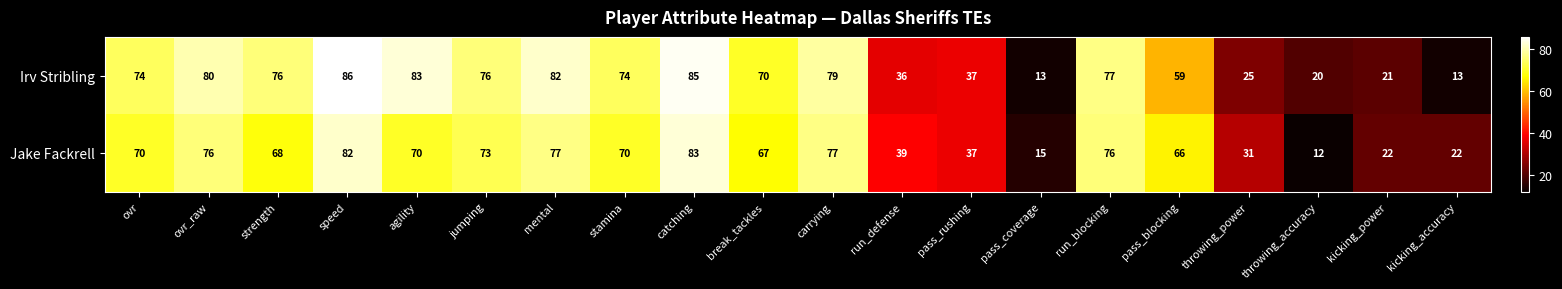

True or false: Irv Stribling has a value of 13 at pass_coverage.

True